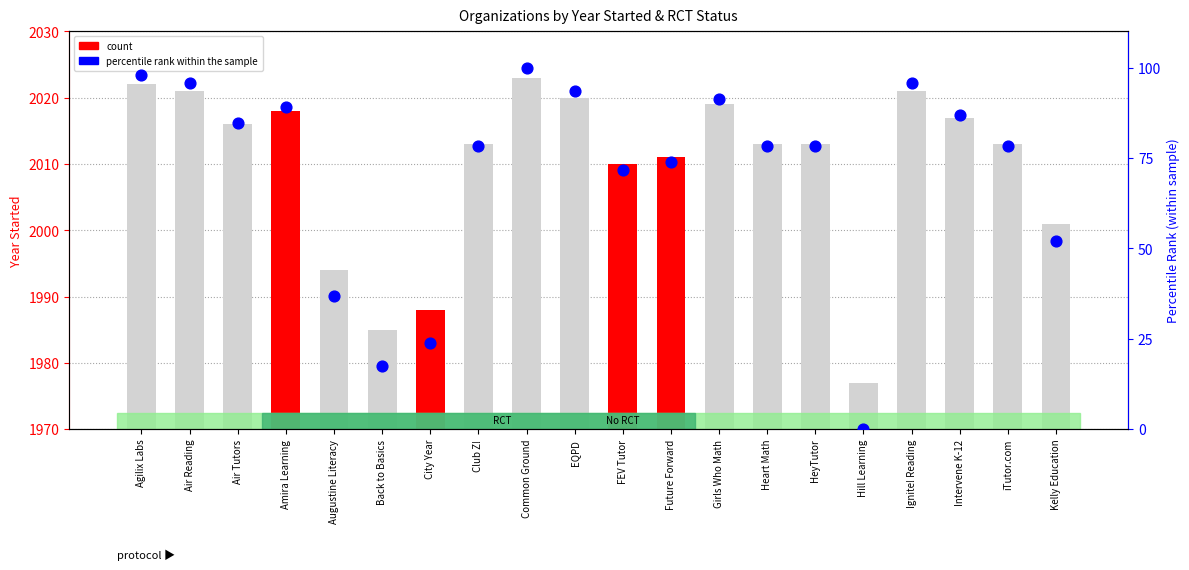

What is the ratio of the value at Club Z! to the value at City Year?

3.3